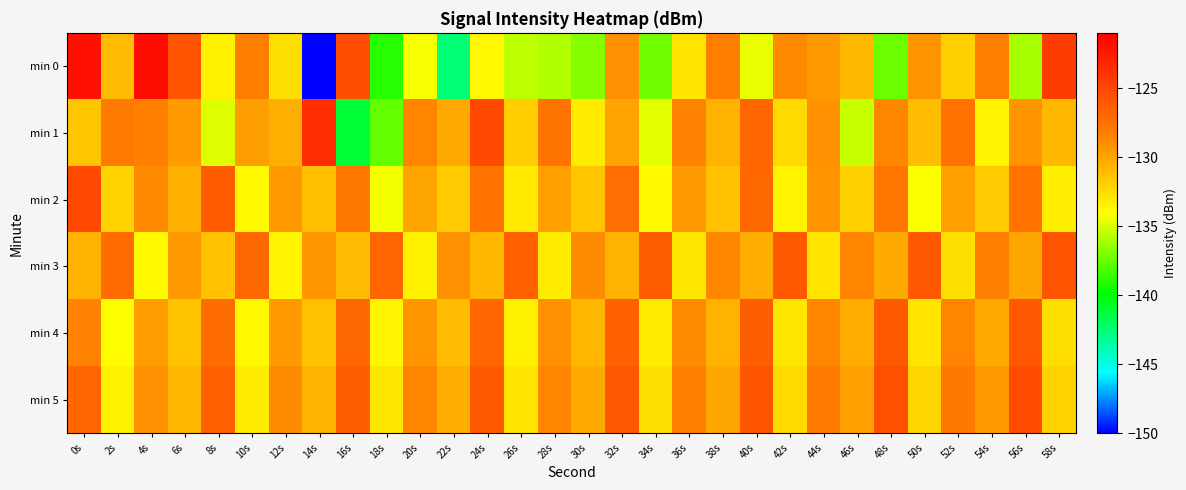

At which category does the chart reach its minimum across all series?

14s